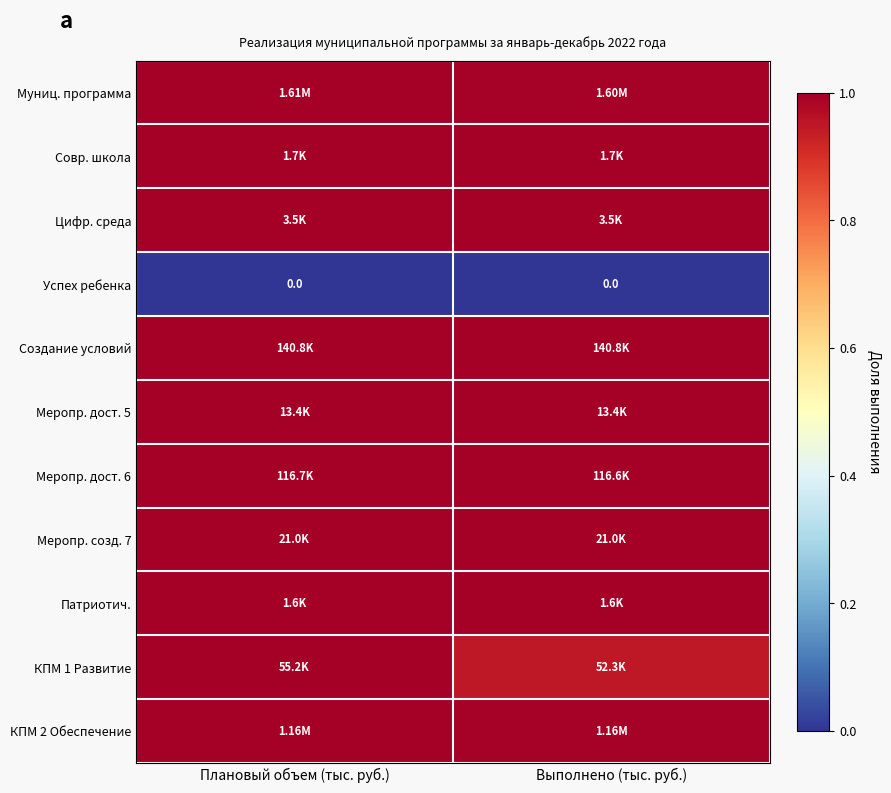

What is the approximate value of Патриотич. at Выполнено (тыс. руб.)?

1.0